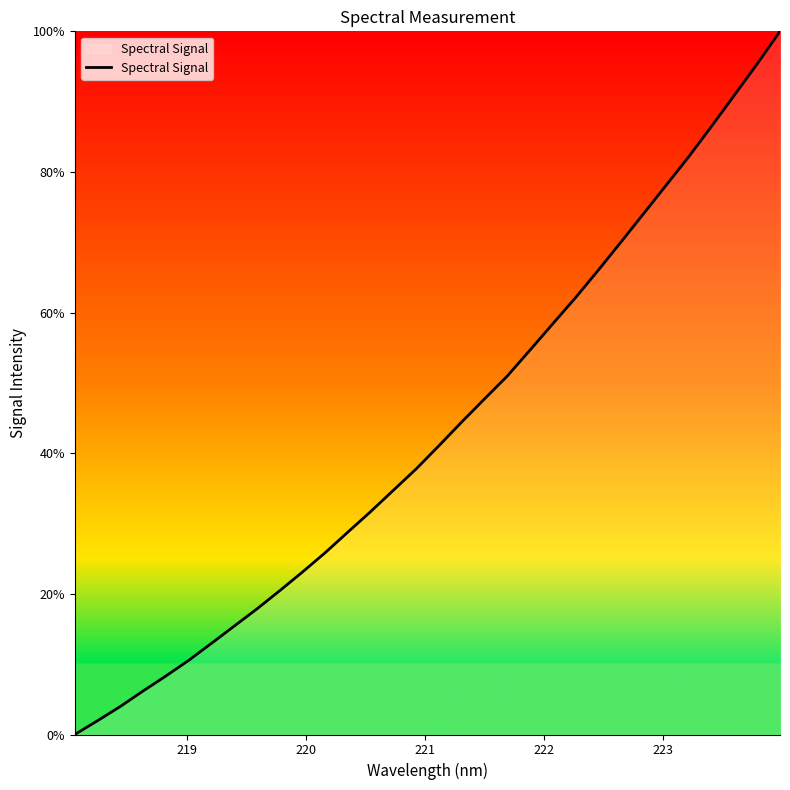

What is the greatest value displayed?

100.0